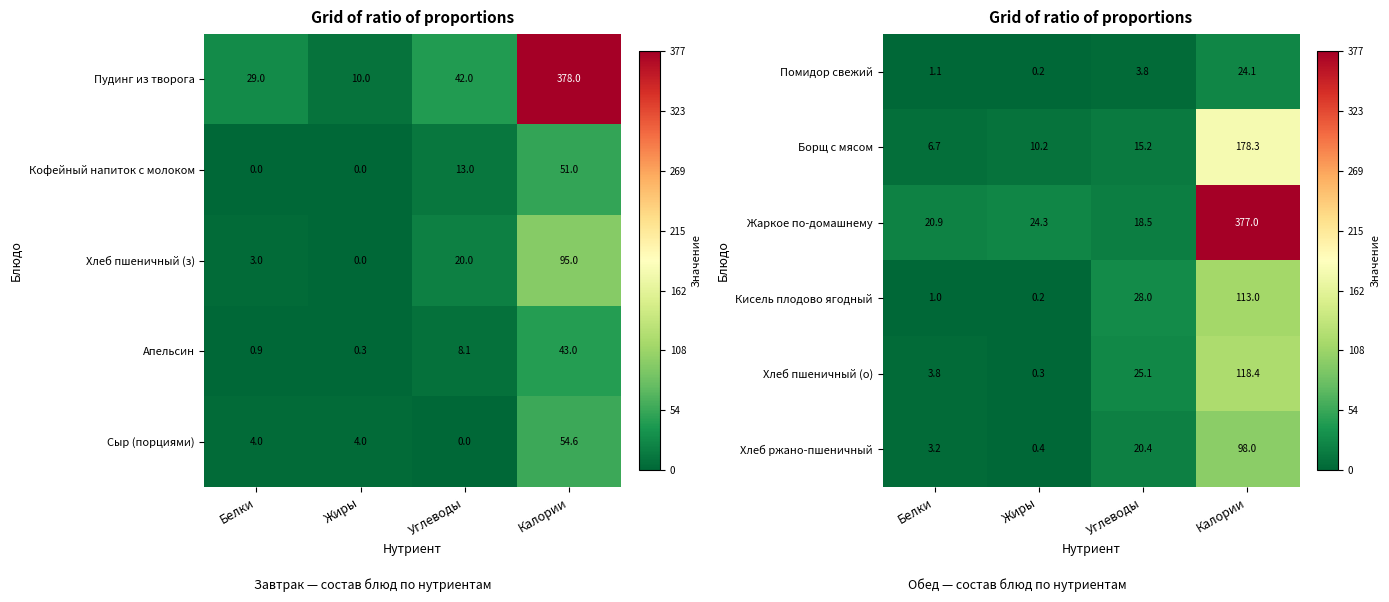

List the labels in order of Кисель плодово ягодный value, smallest first.

Жиры, Белки, Углеводы, Калории